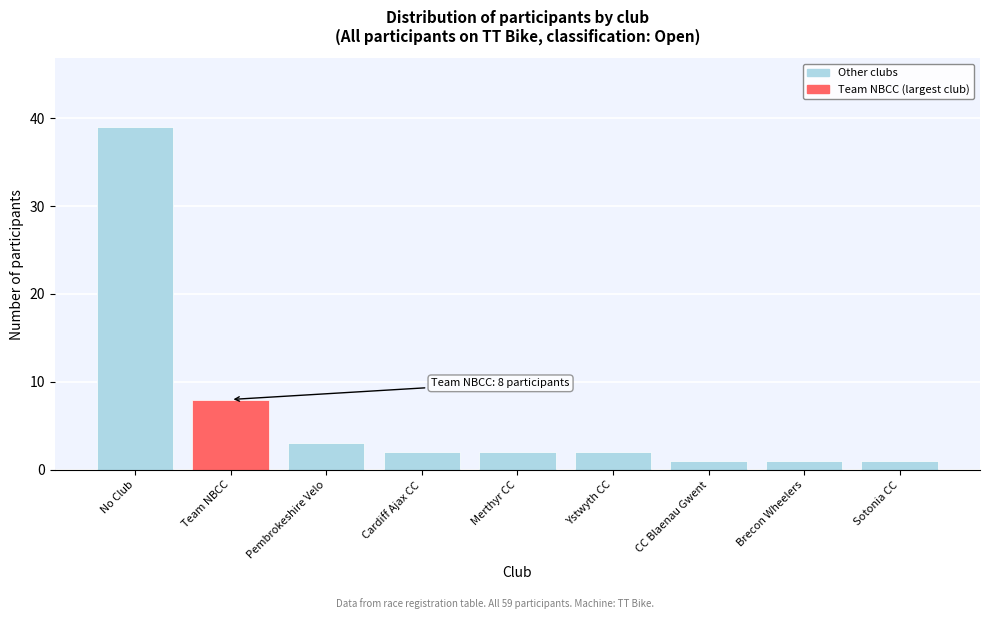

Reading left to right, what are all the values shown in this chart?

No Club=39	Team NBCC=8	Pembrokeshire Velo=3	Cardiff Ajax CC=2	Merthyr CC=2	Ystwyth CC=2	CC Blaenau Gwent=1	Brecon Wheelers=1	Sotonia CC=1